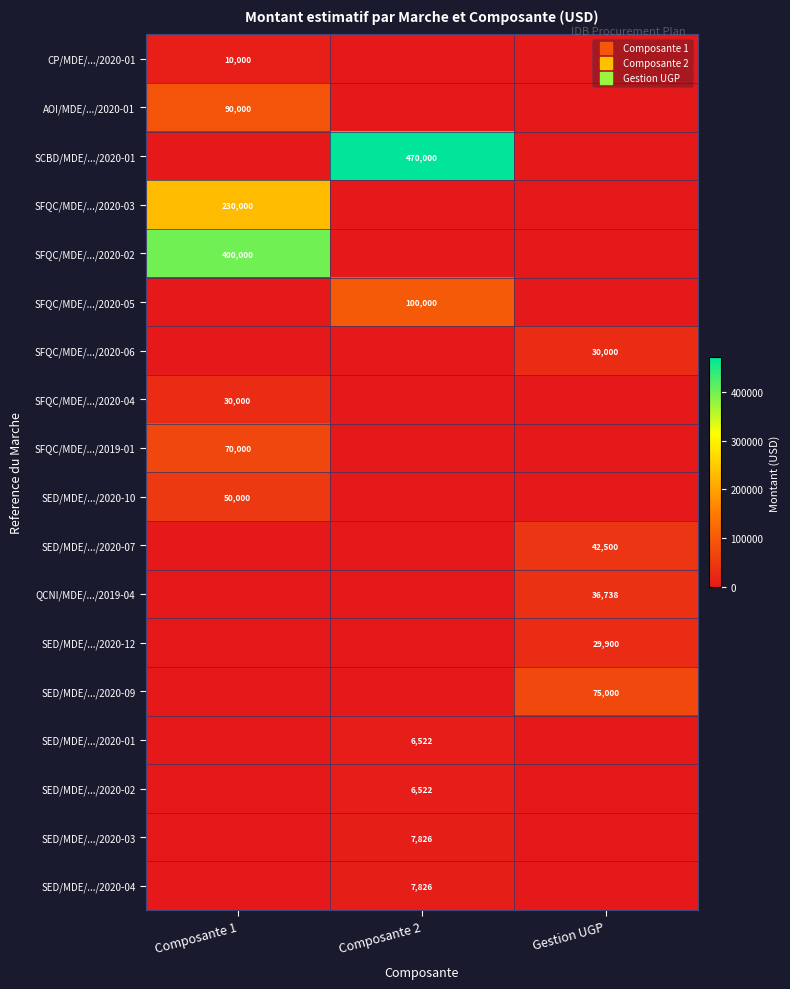

Where is SFQC/MDE/.../2020-02 nearest to the value 200000?

Composante 1